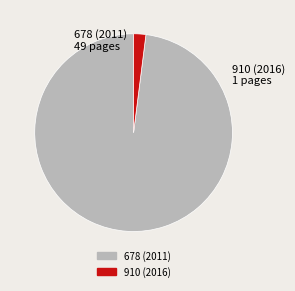

Count the number of slices in the pie.

2